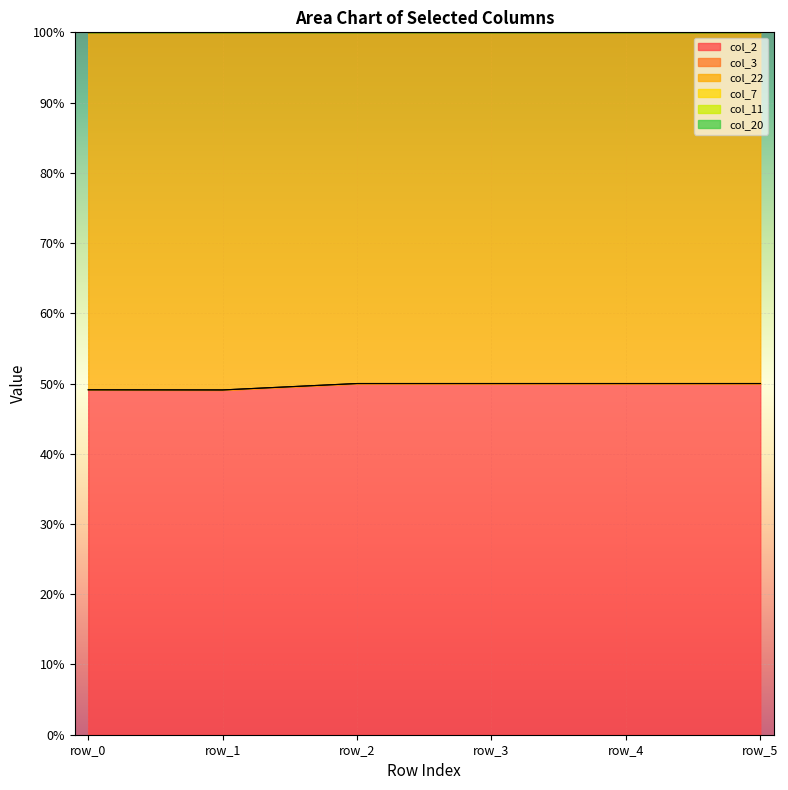

What is the minimum value for col_3?

100.0